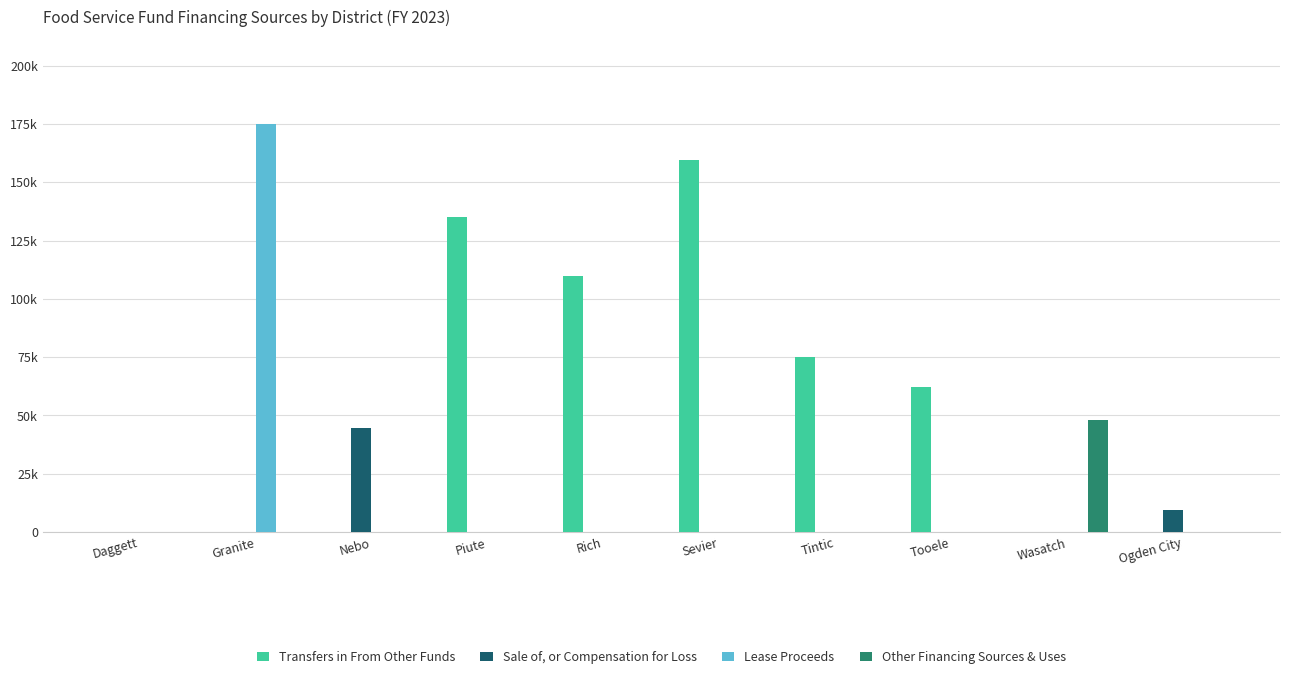

Is it true that Lease Proceeds equals 0 at Rich?

True